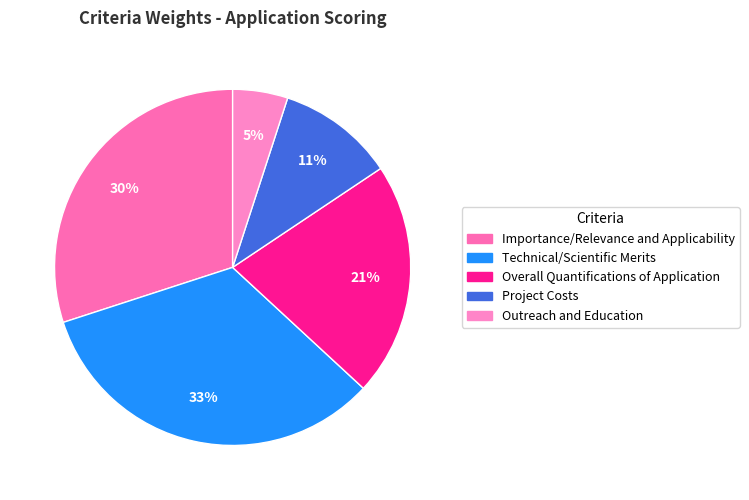

The Project Costs slice represents 19% of the pie. True or false?

False